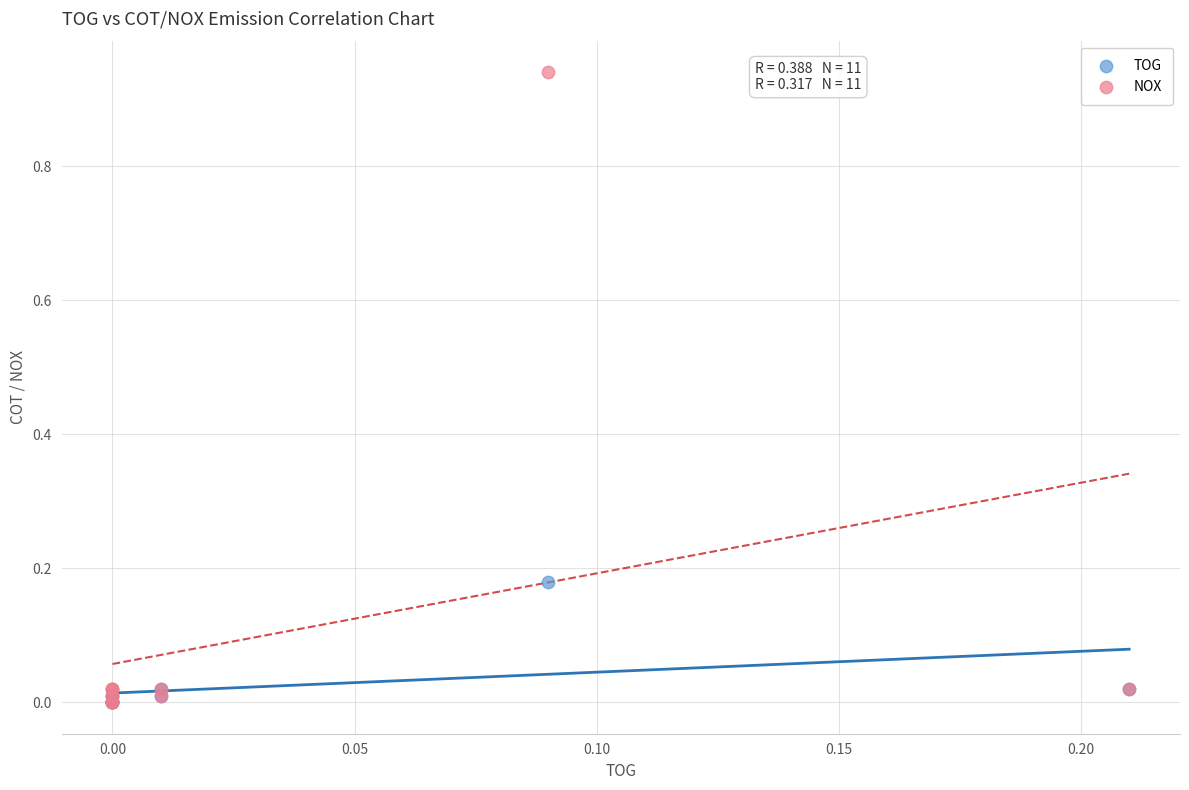

What are all the series names shown in the legend?

TOG, NOX